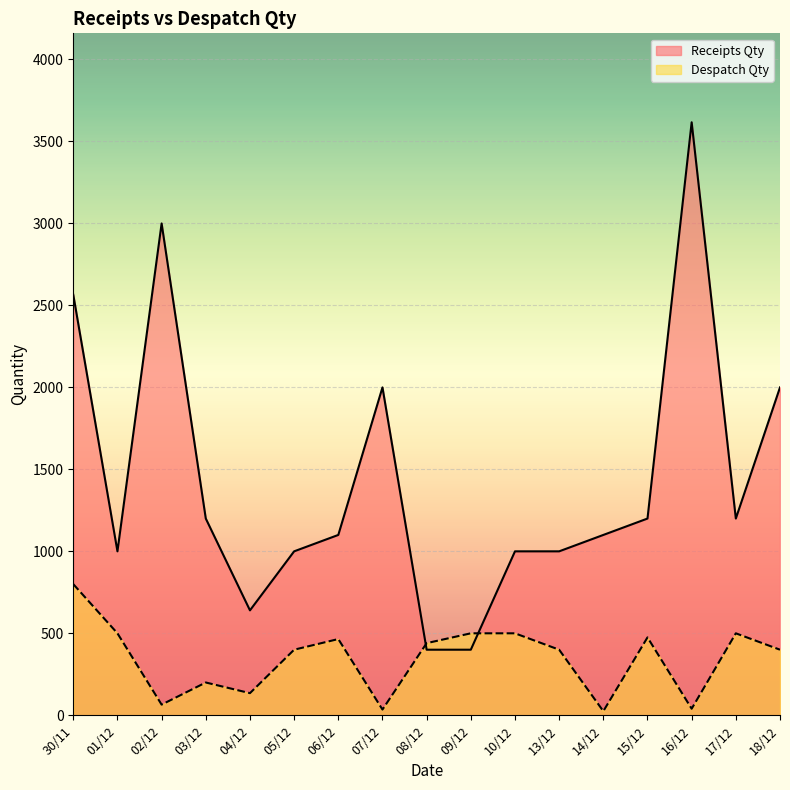

How many lines are shown in the chart?

2